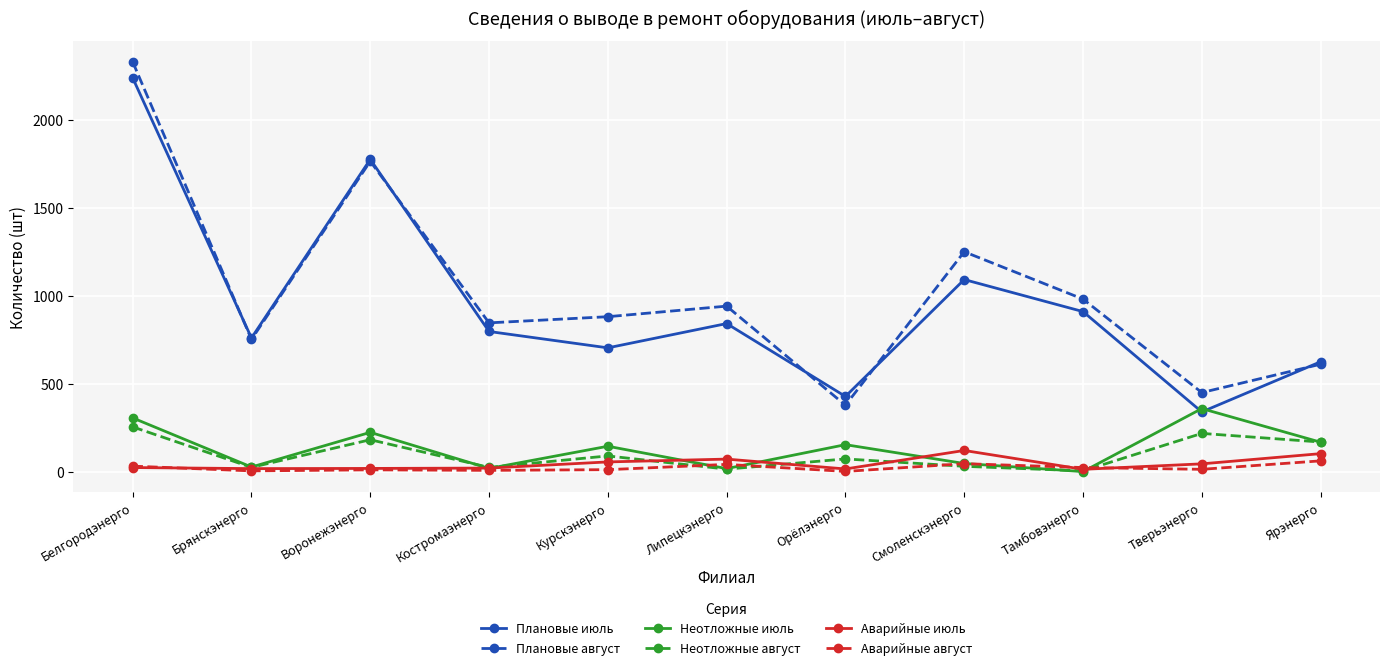

Is the value of Плановые август at Орёлэнерго greater than the value of Неотложные август at Воронежэнерго?

Yes